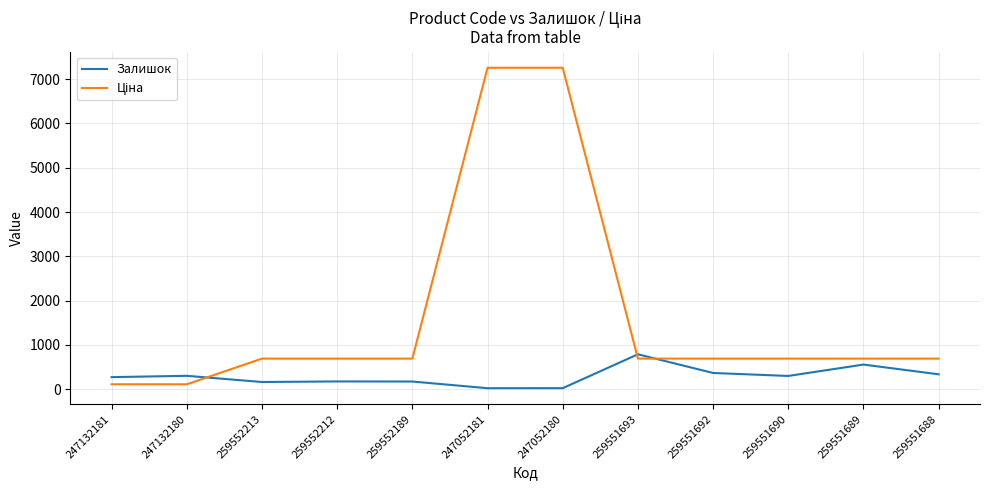

What is the total value across all series at 259552212?

861.7